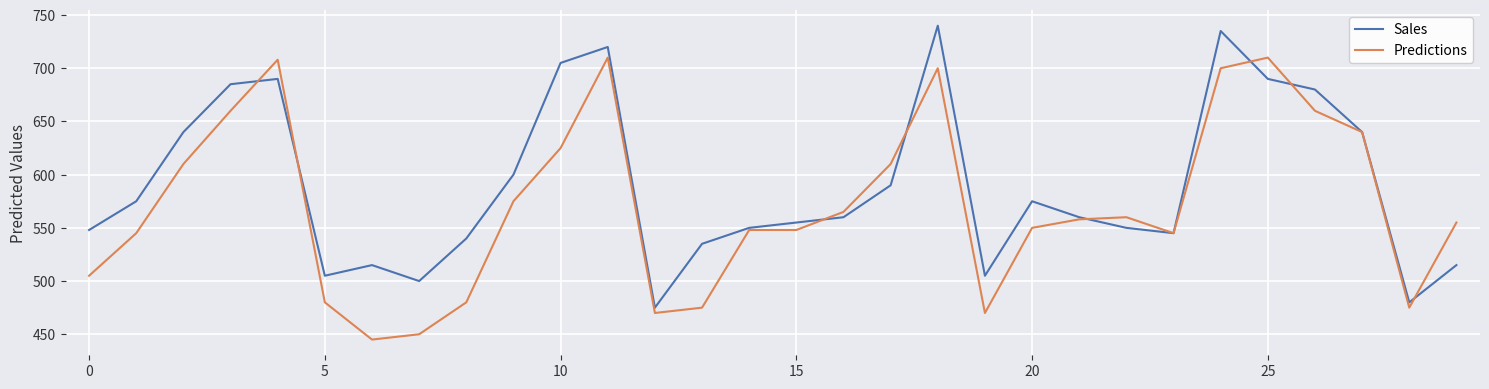

What is the difference between the maximum and minimum values in the Sales series?

265